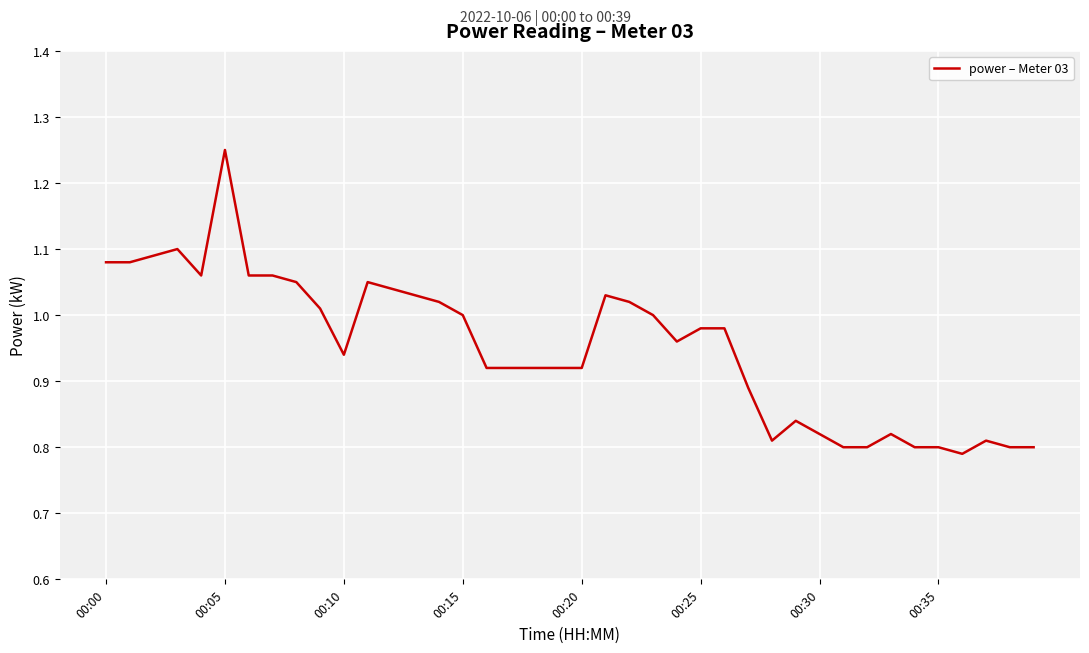

What is the difference between the maximum and minimum values?

0.5